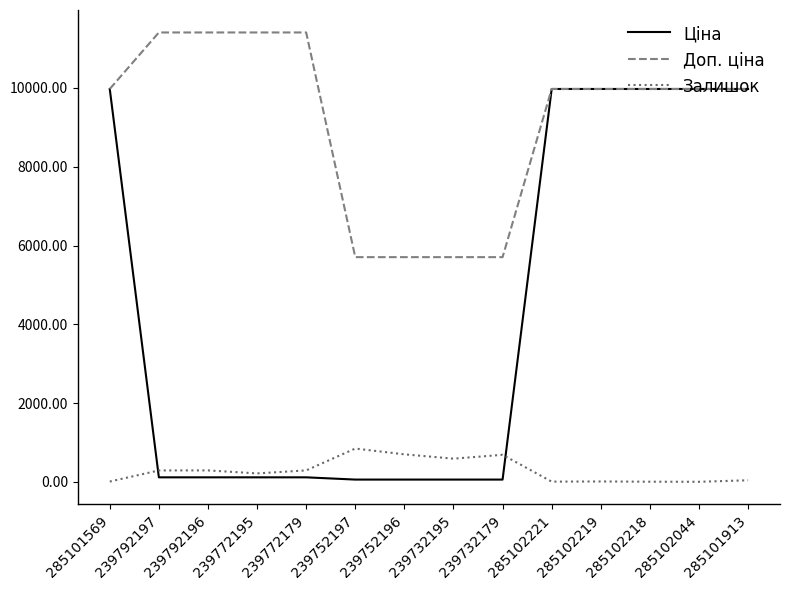

What is the sum of all Залишок values?

3964.0